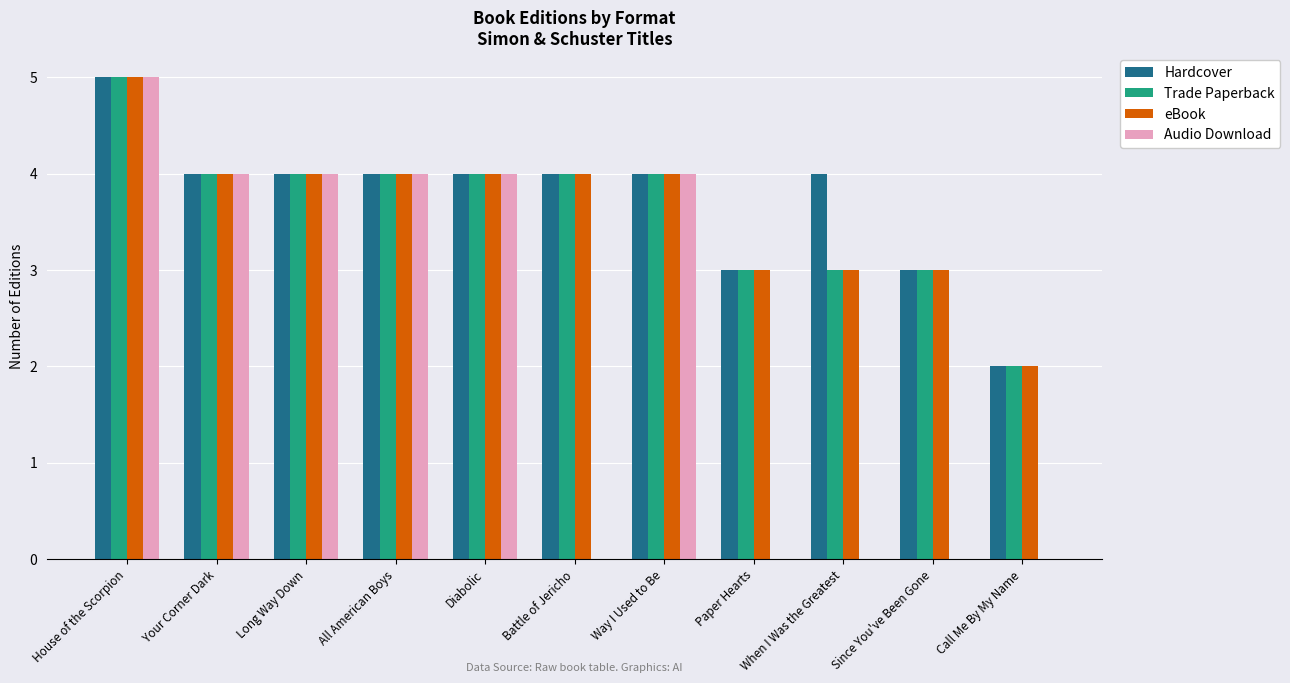

Is it true that Hardcover equals 3 at Since You've Been Gone?

True